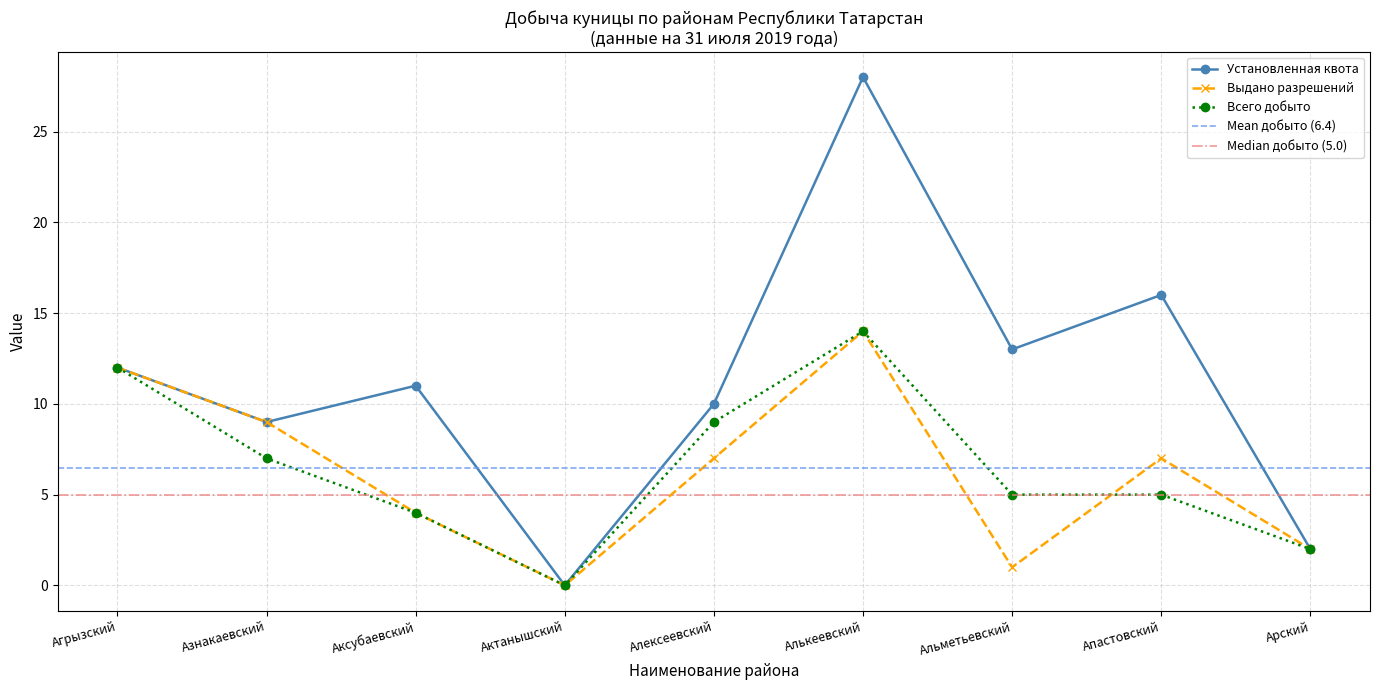

Reading left to right, list all the values displayed in this chart.

Установленная квота: 12	9	11	0	10	28	13	16	2
Выдано разрешений: 12	9	4	0	7	14	1	7	2
Всего добыто: 12	7	4	0	9	14	5	5	2